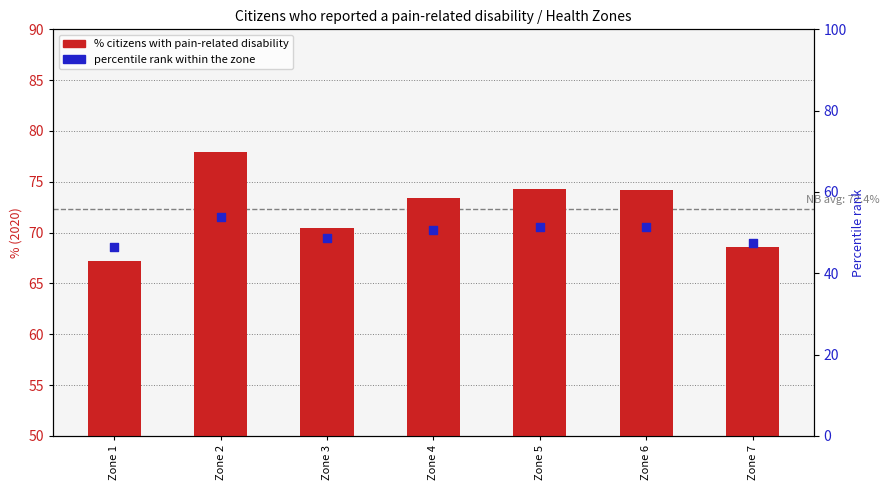

Which series has the largest Y range (max minus min)?

2020 (%)